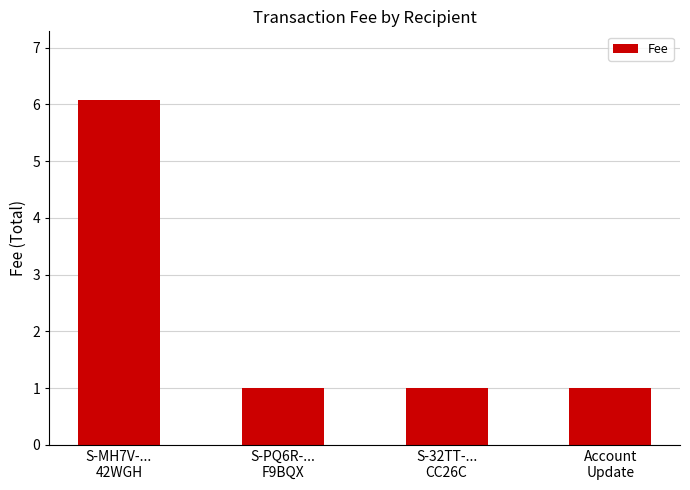

Approximately how many times larger is the value at S-MH7V-...
42WGH compared to S-32TT-...
CC26C?

6.1